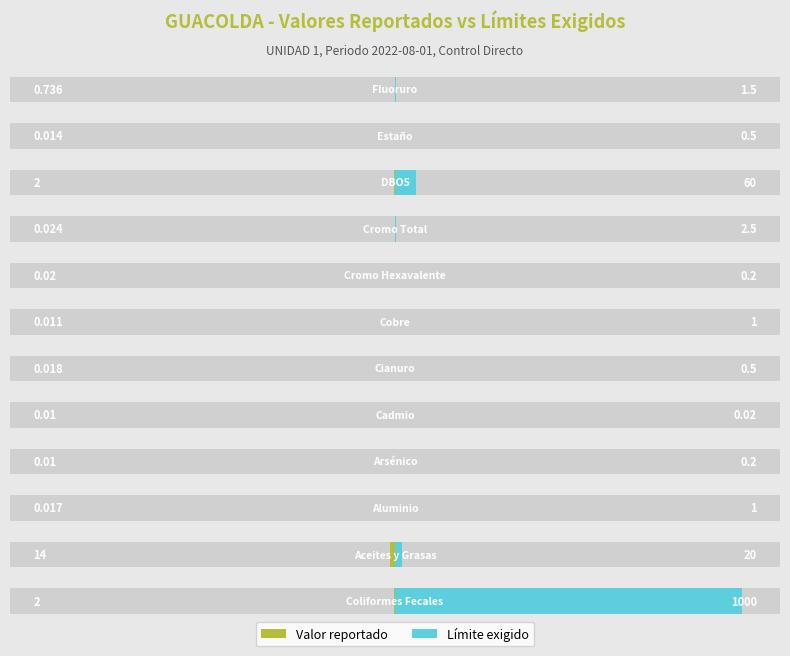

How many bars are there in each group?

2